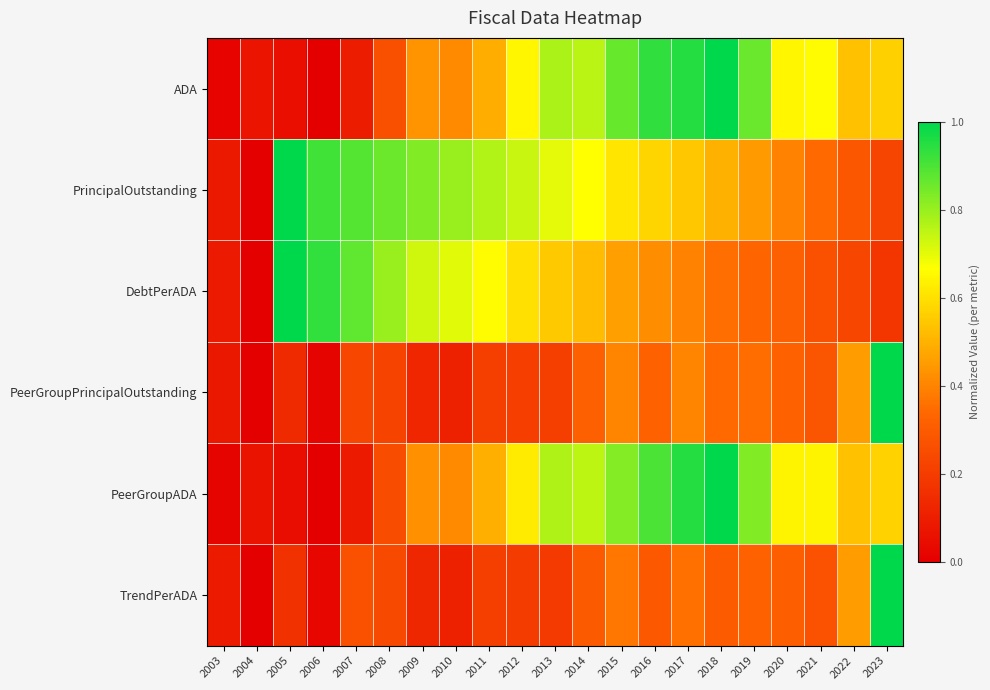

What is the total value across all series at 2014?

3.3